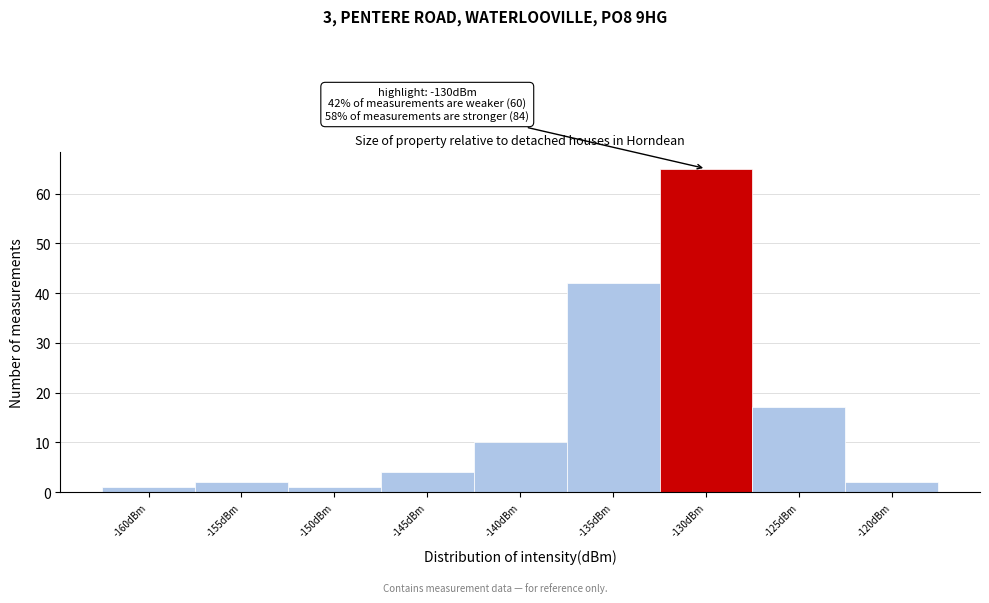

Reading left to right, extract all data points from this chart.

1	2	1	4	10	42	65	17	2